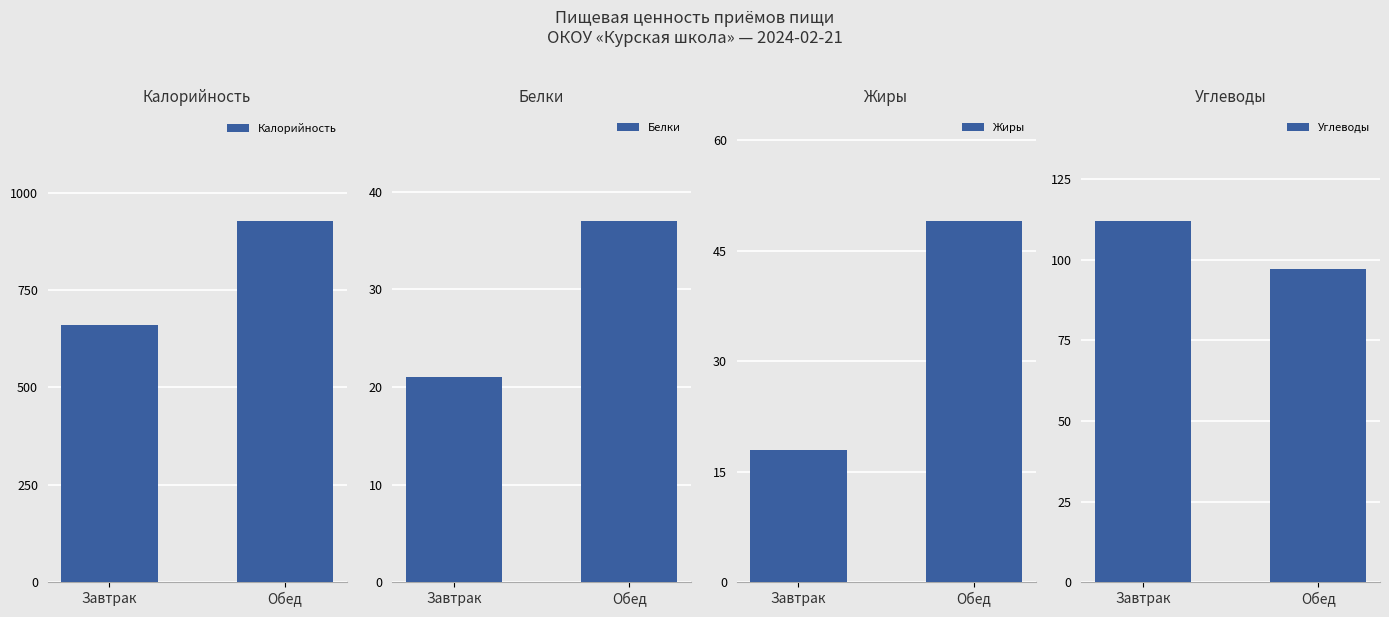

At which label does Жиры reach its minimum?

Завтрак